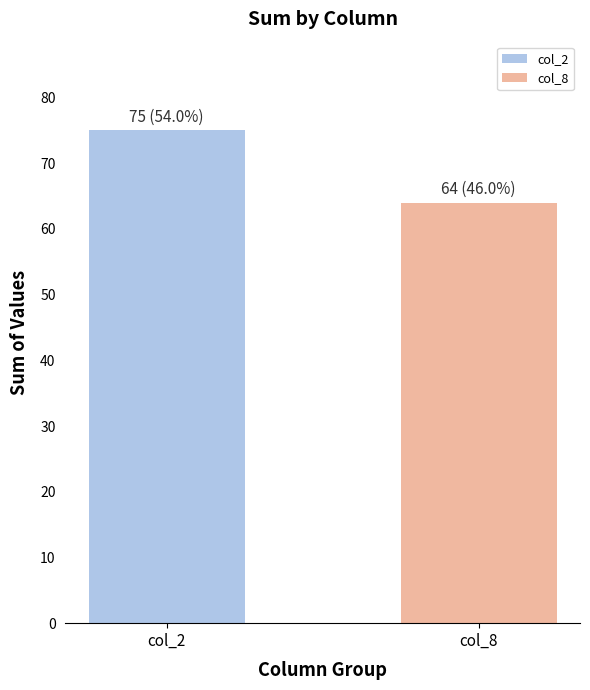

What is the difference between the values at col_2 and col_8?

11